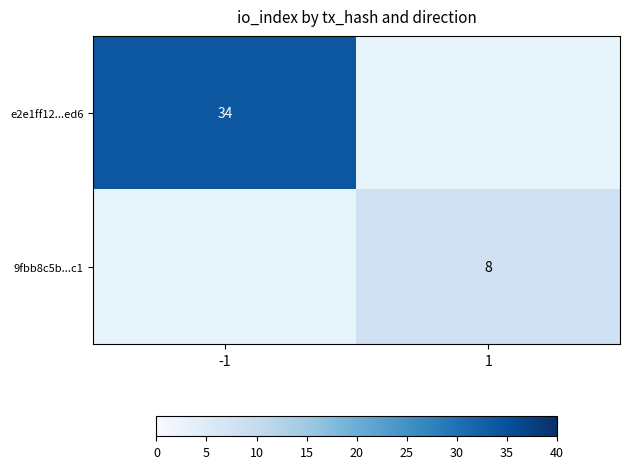

What is the total value across all series at -1?

34